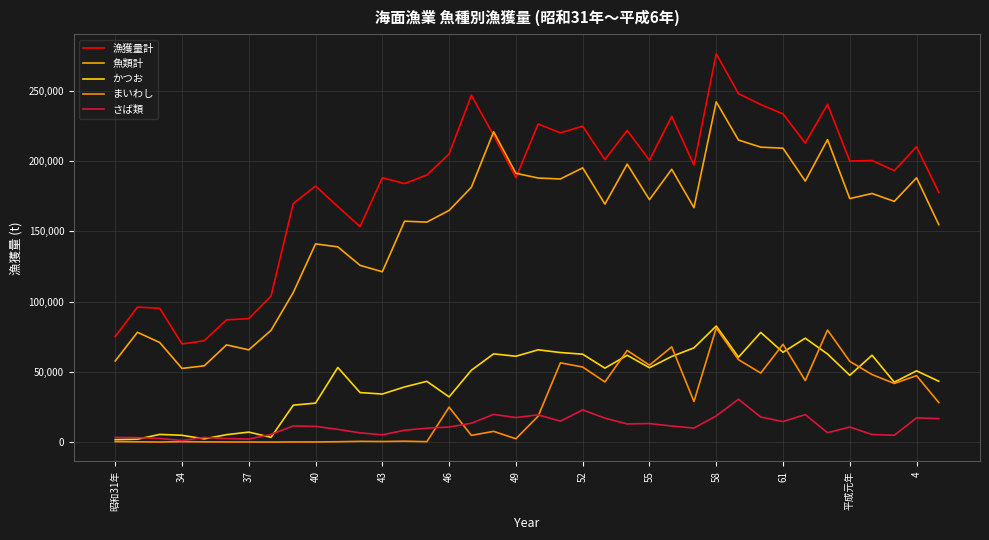

Reading left to right, extract all data points from this chart.

漁獲量計: 75131	96086	95245	69863	72146	87001	87885	103923	169833	182218	167668	153382	188141	184033	190067	205084	246867	218279	188200	226430	220090	224870	201058	221846	200588	231848	197162	276395	248006	240254	233589	212840	240427	200018	200442	193186	210236	177640
魚類計: 57750	78146	70873	52444	54288	69187	65654	79535	106500	141076	138969	125809	121240	157230	156573	164911	181373	220906	191327	187965	187278	195201	169378	197865	172552	194185	166833	242187	215002	209945	209186	185765	215271	173312	176958	171344	188111	154771
かつお: 1733	2063	5475	4860	2298	5278	7121	3387	26300	27741	53119	35258	34207	39275	43243	32175	51146	62808	61102	65675	63746	62574	52628	61833	52929	60944	67074	82609	60430	78039	63918	73946	62700	47557	61817	42632	50720	43303
まいわし: 338	203	56	333	168	96	73	28	100	90	262	529	431	629	310	24879	4789	7640	2372	18470	56410	53442	42812	65238	54734	67792	28885	81141	58657	49146	69621	43767	79736	57465	48092	41730	47289	28116
さば類: 3349	3150	2568	1109	3294	2543	2138	5494	11500	11202	9087	6578	5195	8412	9903	10725	13422	19704	17475	19373	14872	22914	17047	12922	13202	11430	9997	18617	30518	17837	14602	19557	6690	10717	5420	4875	17266	16722